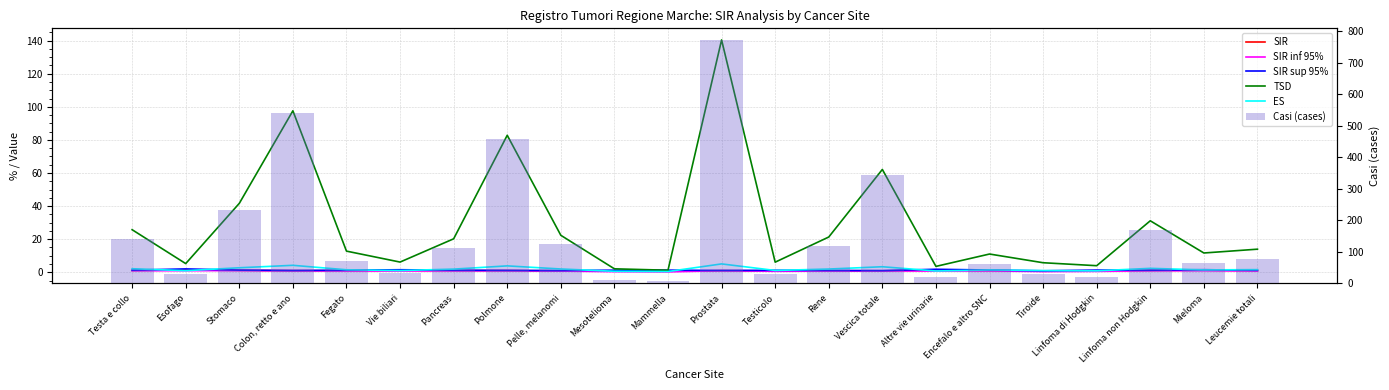

Which category has the lowest value across all series?

Mammella